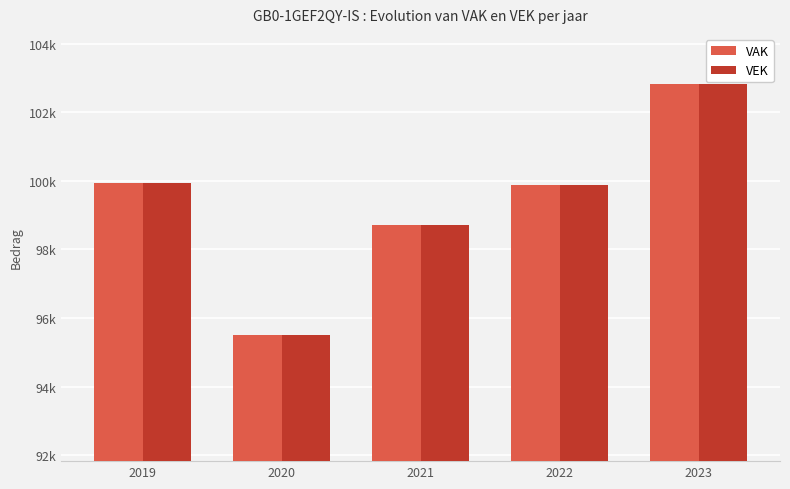

Reading left to right, transcribe all the data shown in this chart.

VAK: 99941	95493	98723	99882	102819
VEK: 99941	95493	98723	99882	102819